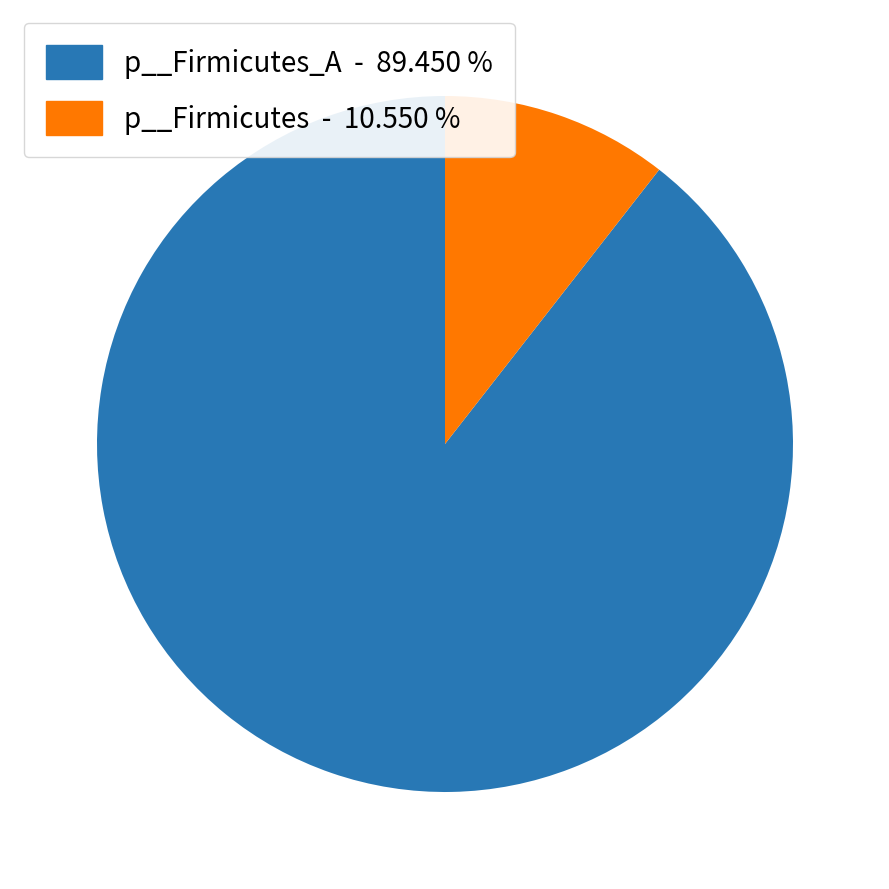

Between p__Firmicutes_A - 89.450 % and p__Firmicutes - 10.550 %, which is larger?

p__Firmicutes_A - 89.450 %